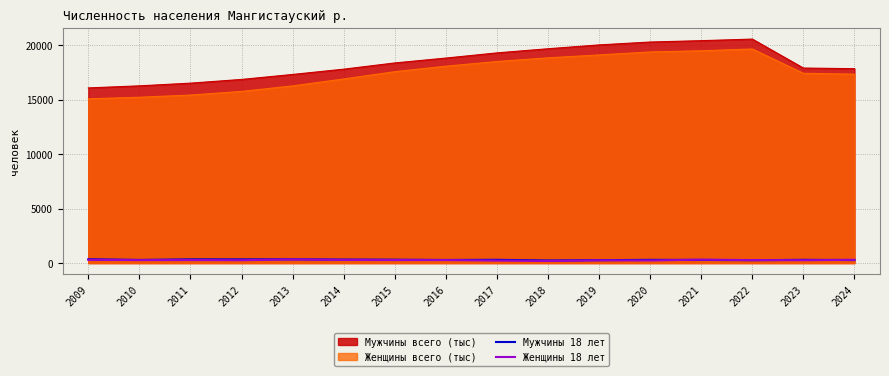

Which has a higher value, 2013 or 2023?

2013